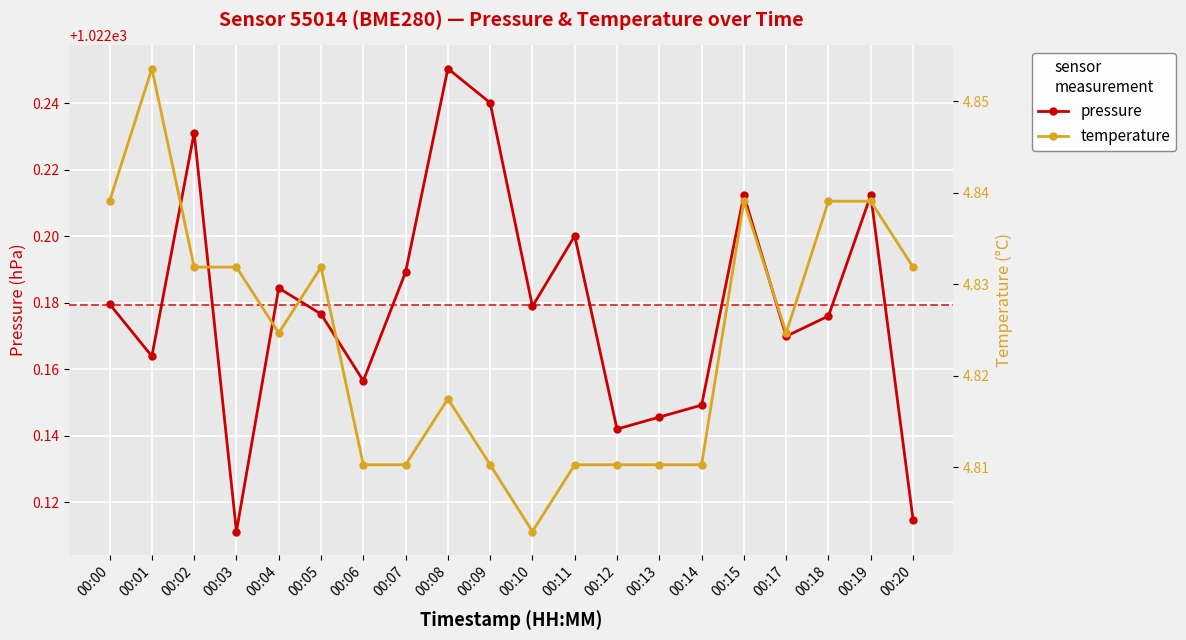

Is it true that pressure equals 667.6 at 00:00?

False